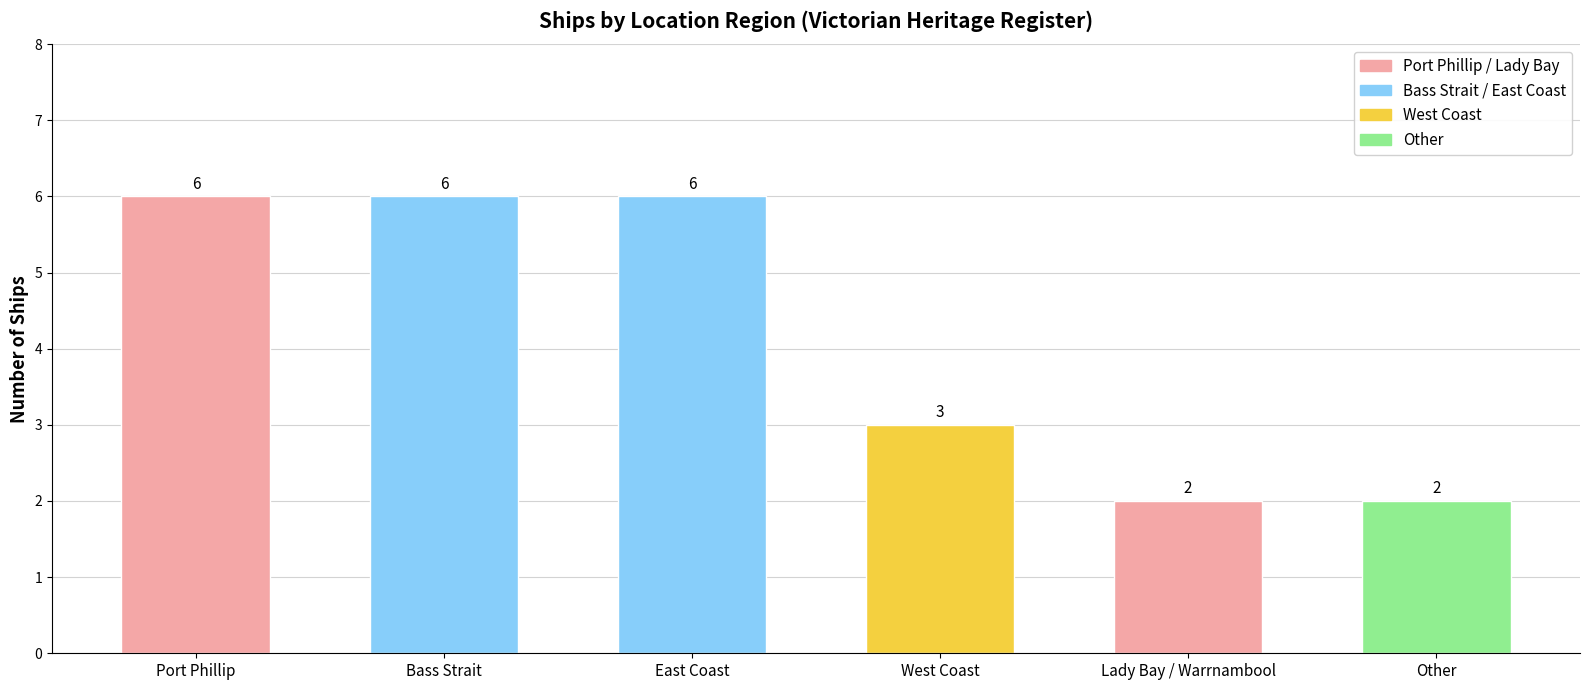

What is the sum of all values?

25